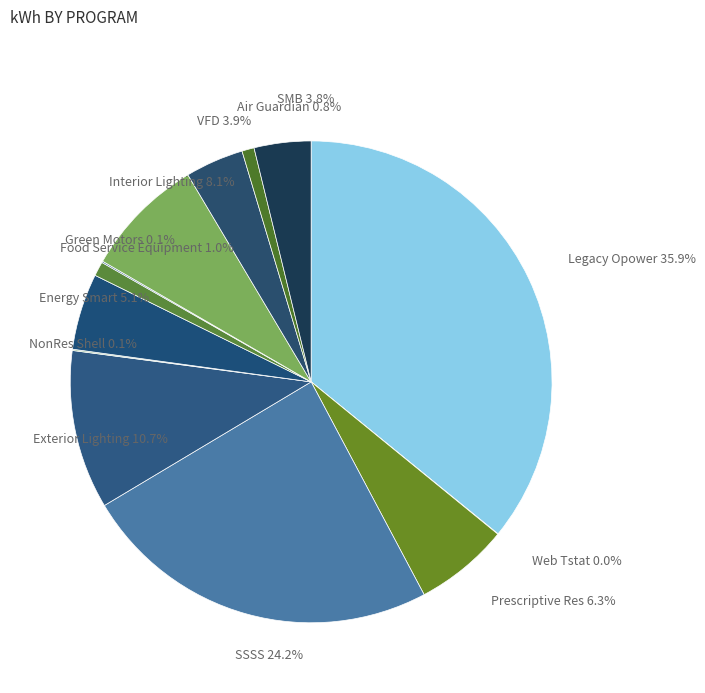

Does Air Guardian 0.8% represent more than half of the total?

No